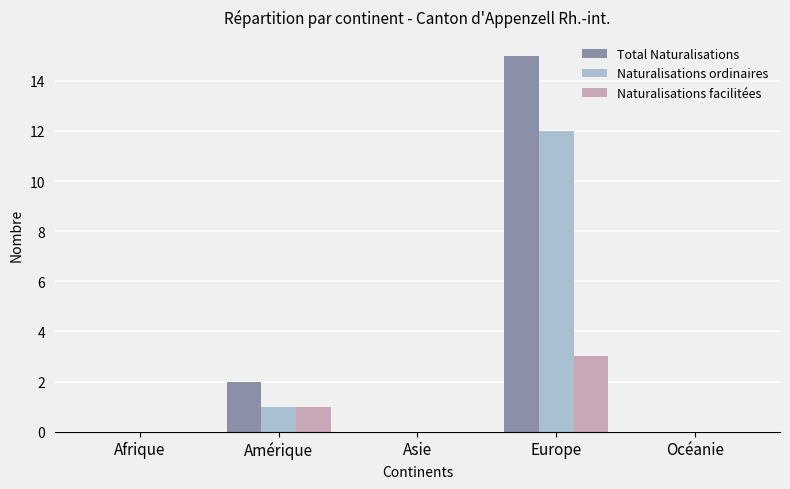

Count the number of categories in the chart.

5